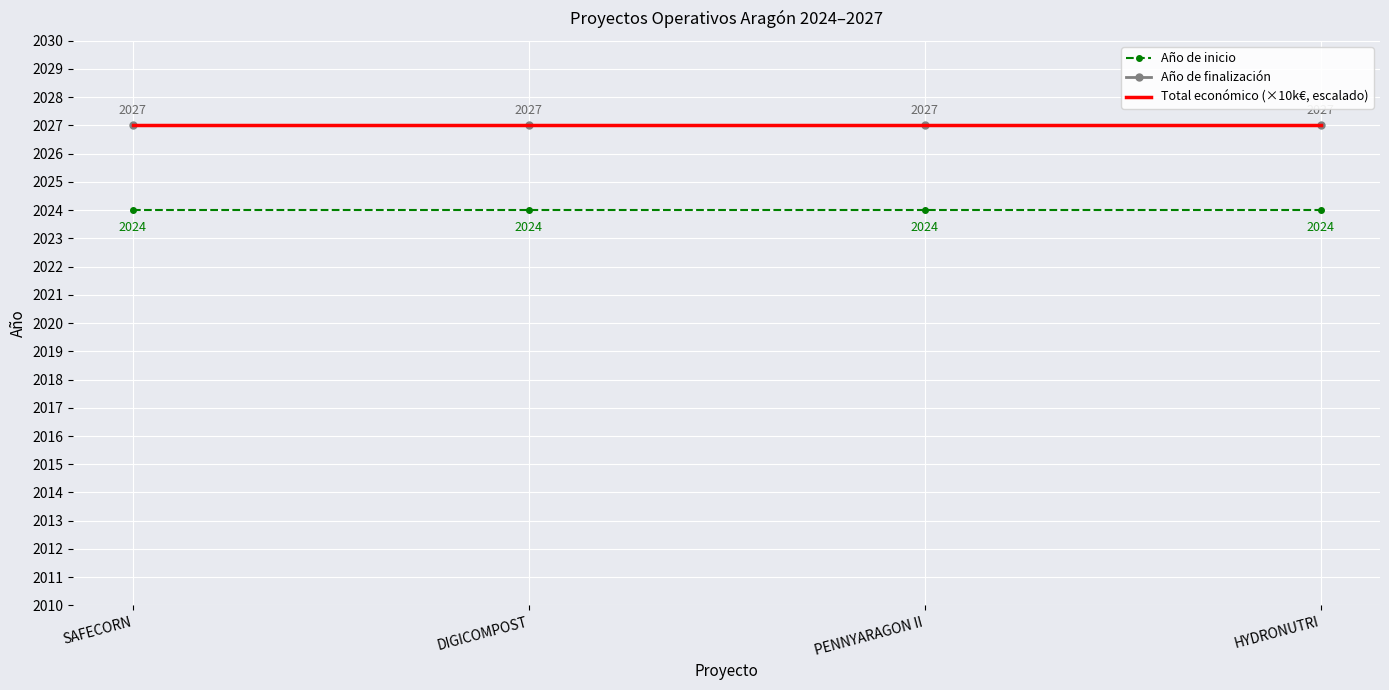

At which category is the sum across all series the highest?

SAFECORN